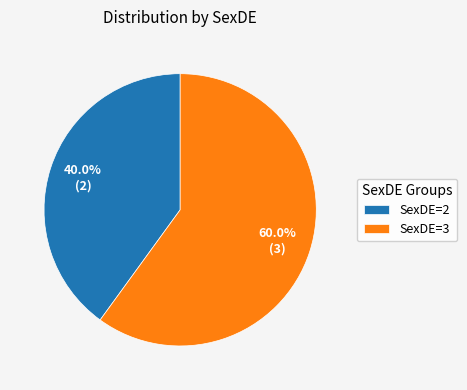

Is there any slice that represents more than half of the pie?

Yes